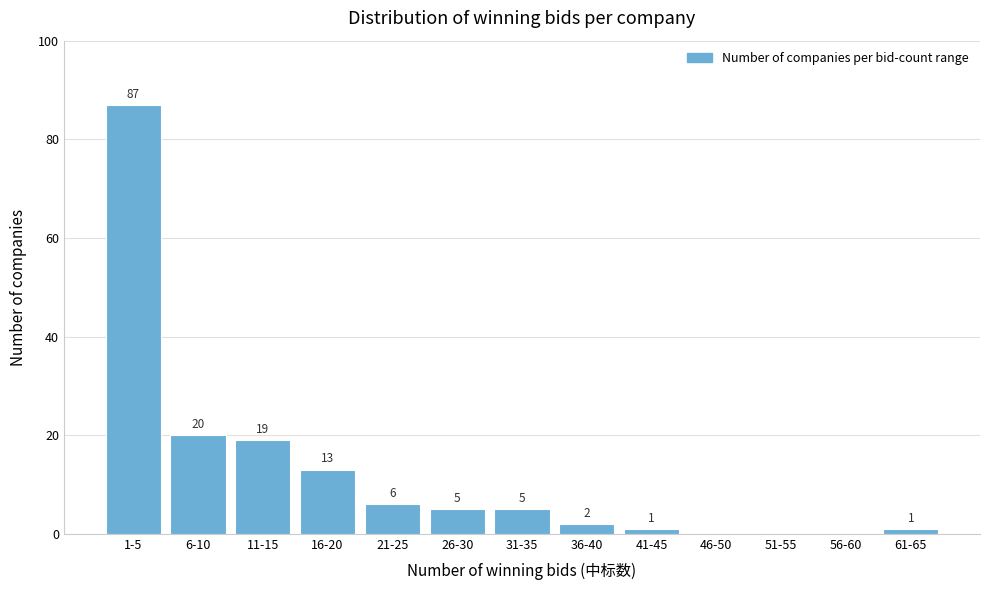

Reading right to left, what are all the values shown in this chart?

61-65=1	56-60=0	51-55=0	46-50=0	41-45=1	36-40=2	31-35=5	26-30=5	21-25=6	16-20=13	11-15=19	6-10=20	1-5=87